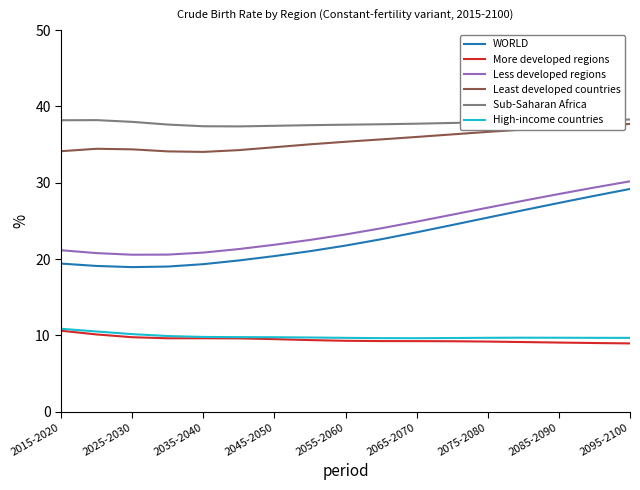

Does the chart have visible grid lines?

No